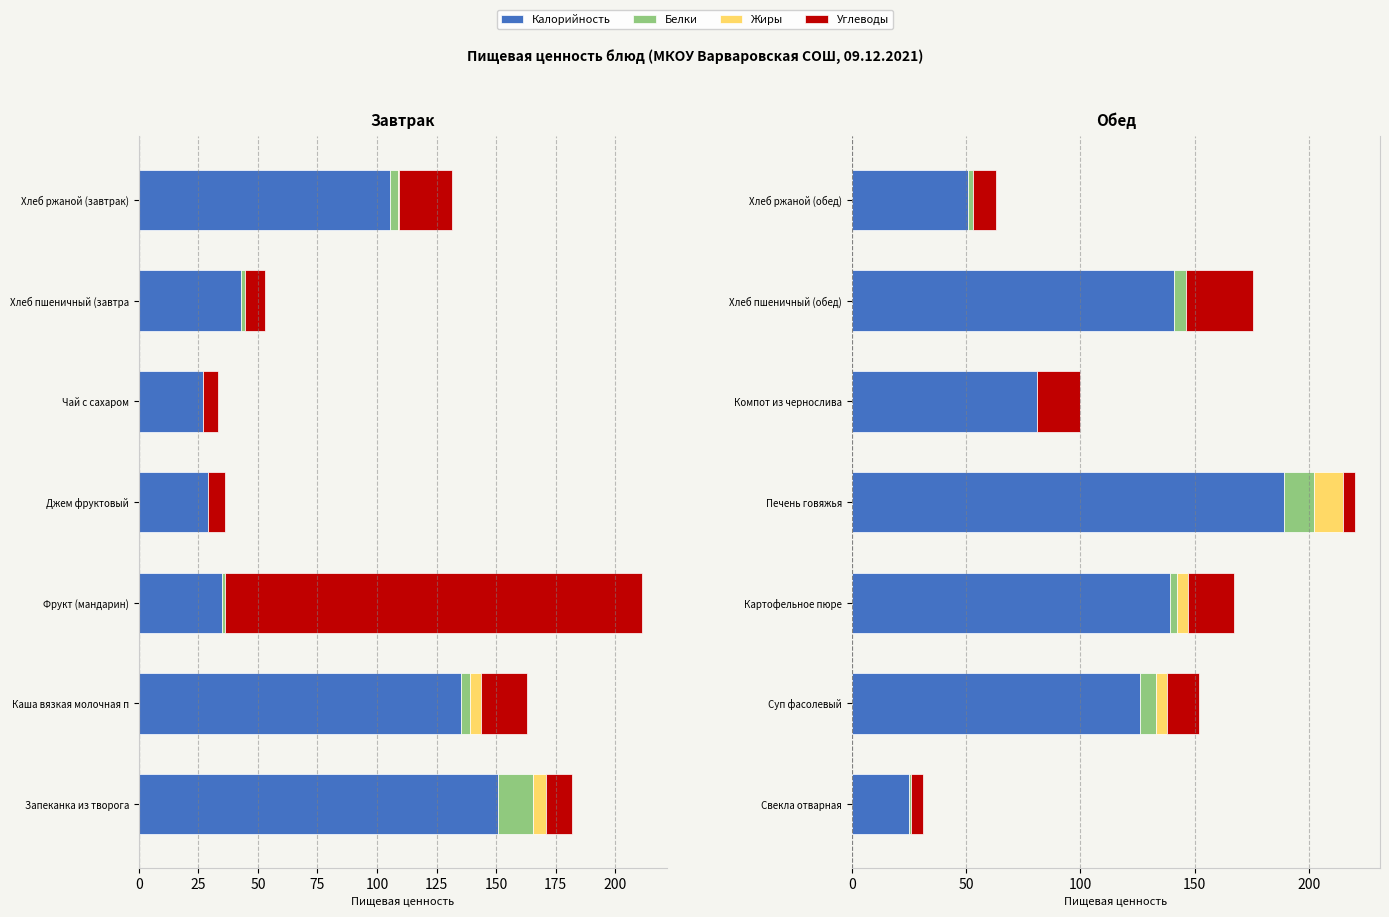

Rank the series by their maximum value, from highest to lowest.

Калорийность, Углеводы, Белки, Жиры